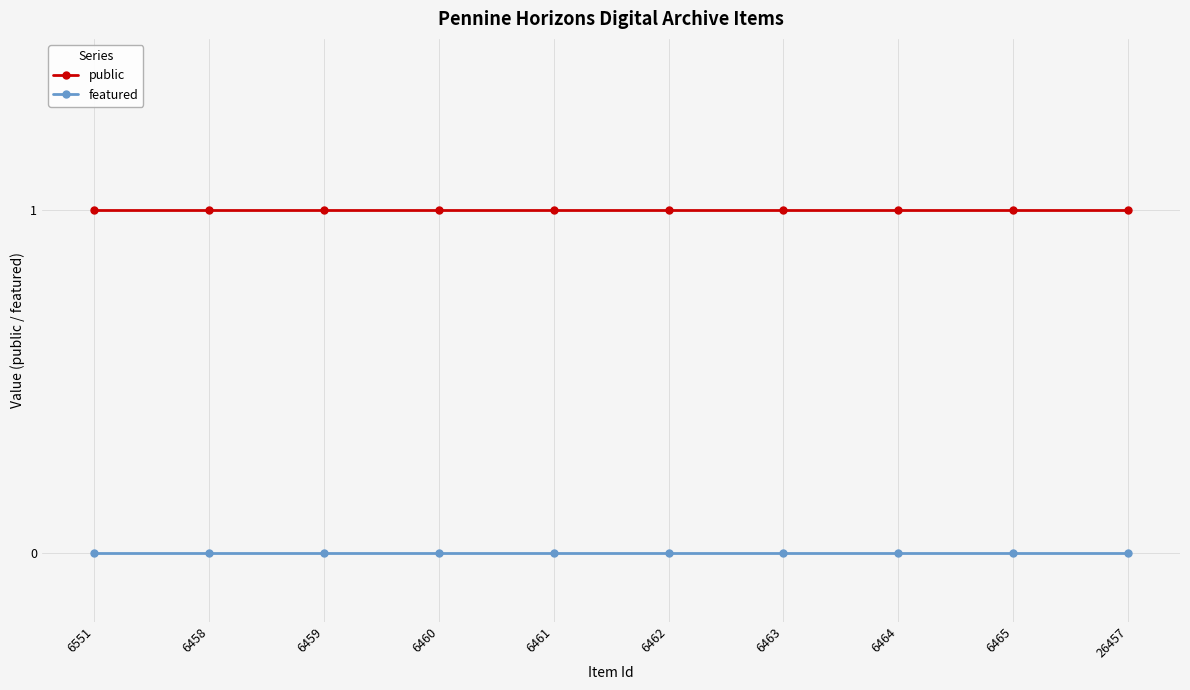

What is the label of the 2nd point from the right?

6465